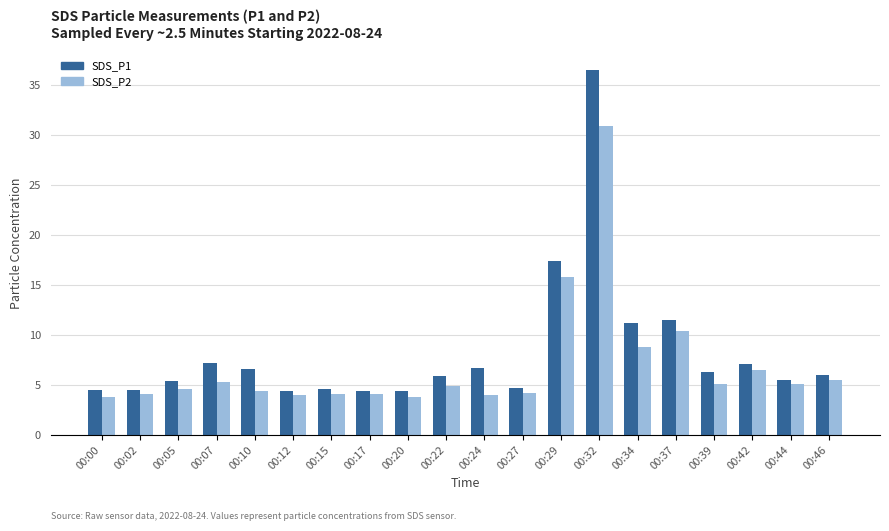

How many bars are there in total?

40